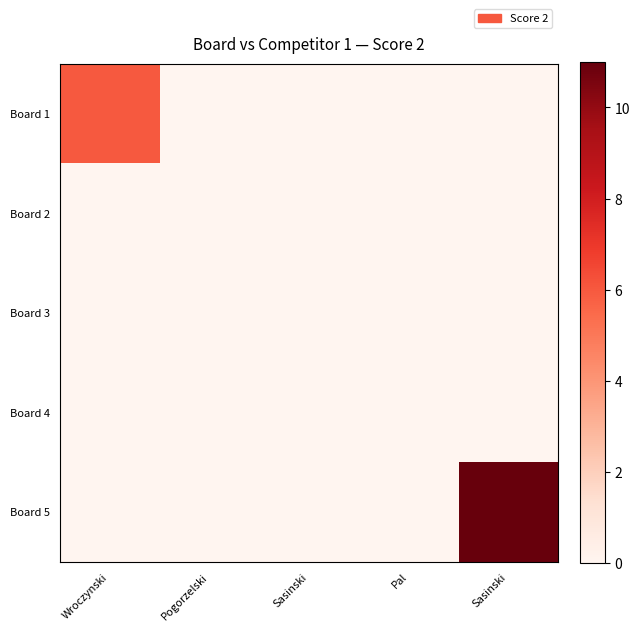

Reading right to left, what are all the values shown in this chart?

Board 1: Sasinski=0	Pal=0	Sasinski=0	Pogorzelski=0	Wroczynski=6
Board 2: Sasinski=0	Pal=0	Sasinski=0	Pogorzelski=0	Wroczynski=0
Board 3: Sasinski=0	Pal=0	Sasinski=0	Pogorzelski=0	Wroczynski=0
Board 4: Sasinski=0	Pal=0	Sasinski=0	Pogorzelski=0	Wroczynski=0
Board 5: Sasinski=11	Pal=0	Sasinski=0	Pogorzelski=0	Wroczynski=0